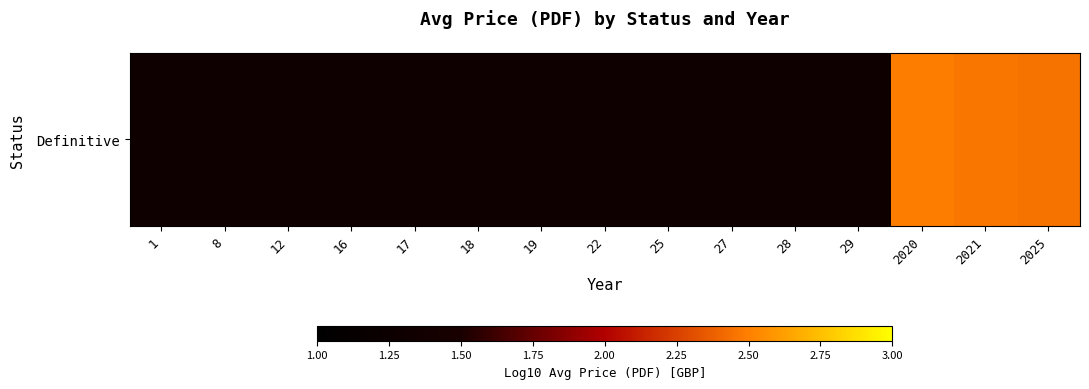

List the labels in order of value, largest first.

2020, 2021, 2025, 1, 8, 12, 16, 17, 18, 19, 22, 25, 27, 28, 29